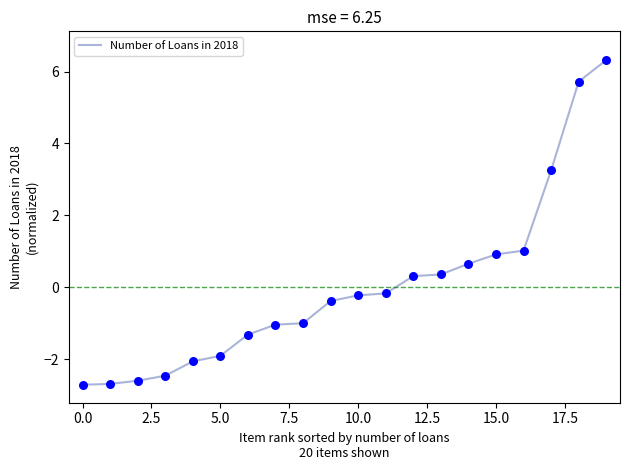

What is the difference between the maximum and minimum values?

9.0